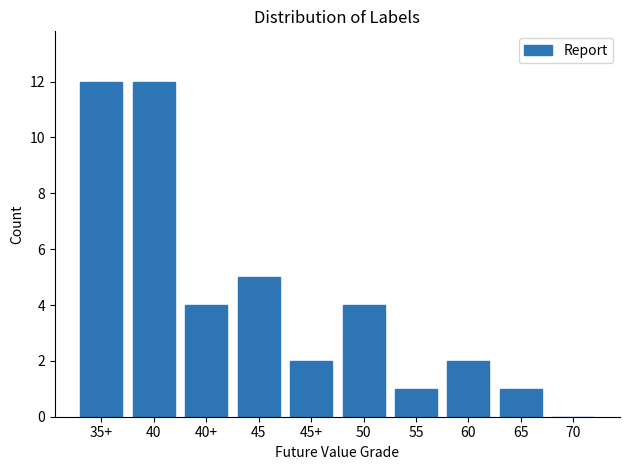

Reading left to right, transcribe all the data shown in this chart.

35+=12	40=12	40+=4	45=5	45+=2	50=4	55=1	60=2	65=1	70=0